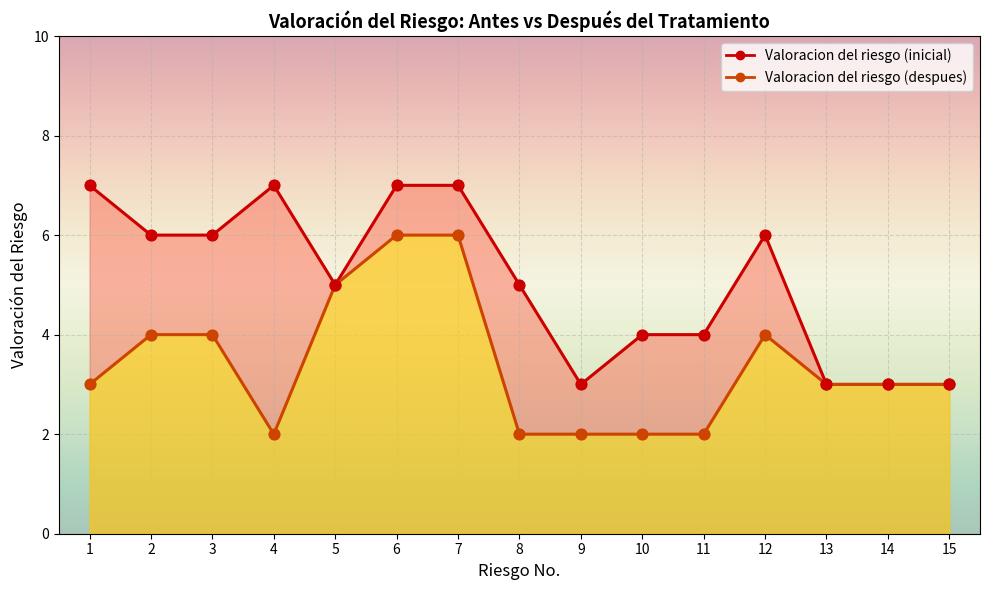

Between 4 and 6, which is larger?

6